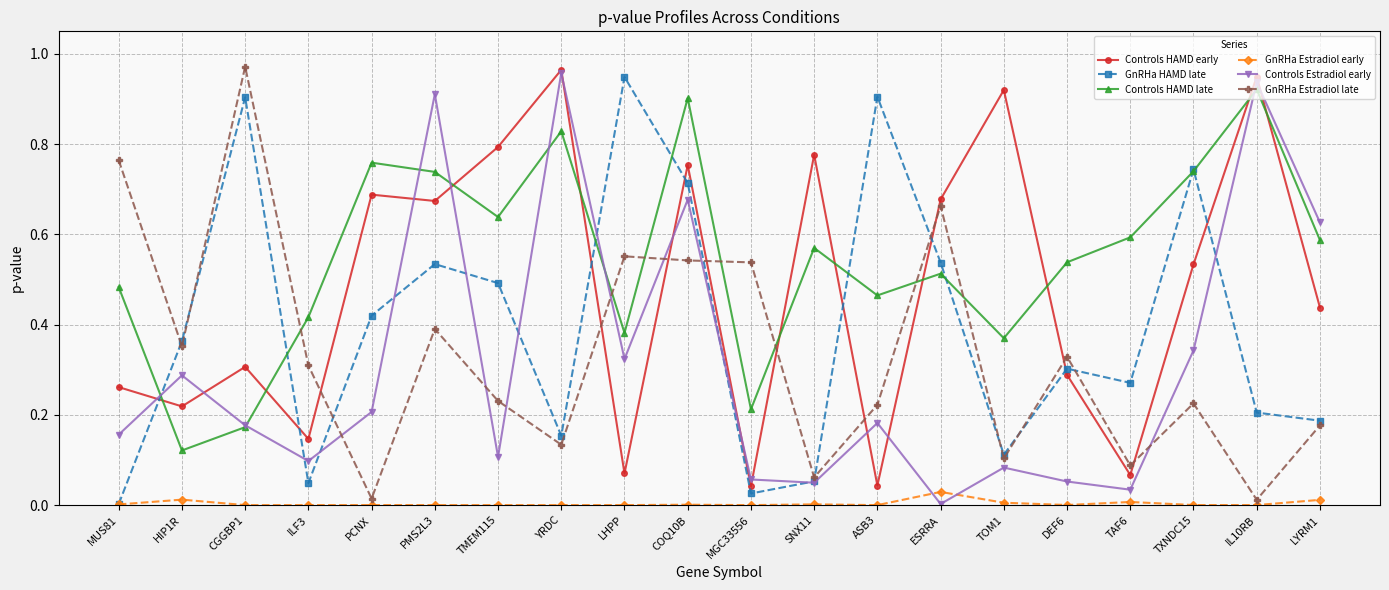

Count the number of data series in this chart.

6